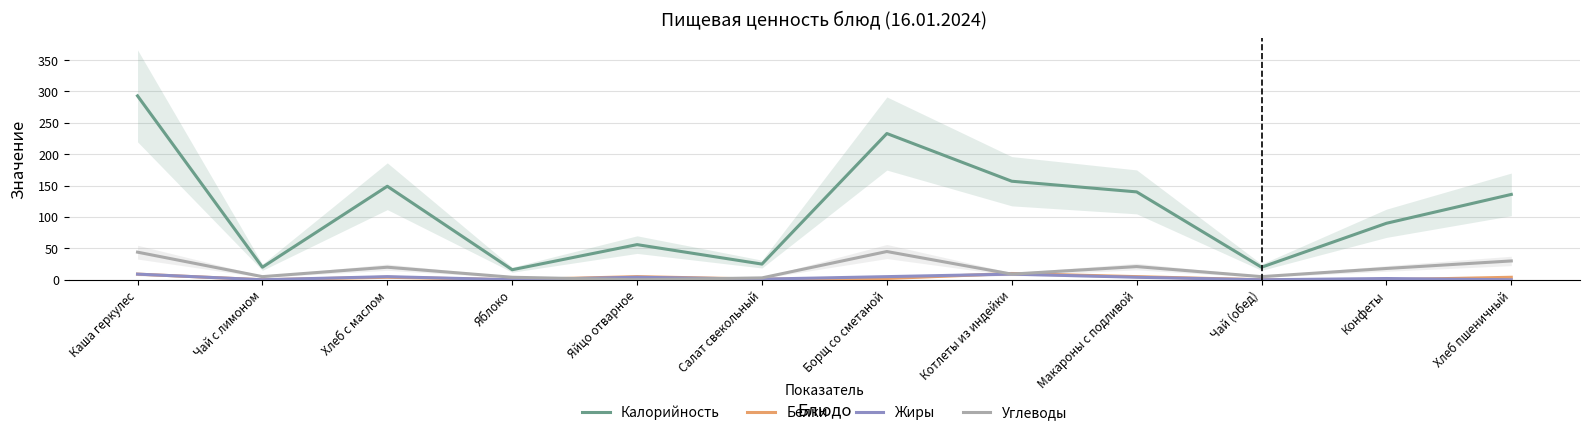

What is the label of the 1st point from the left?

Каша геркулес